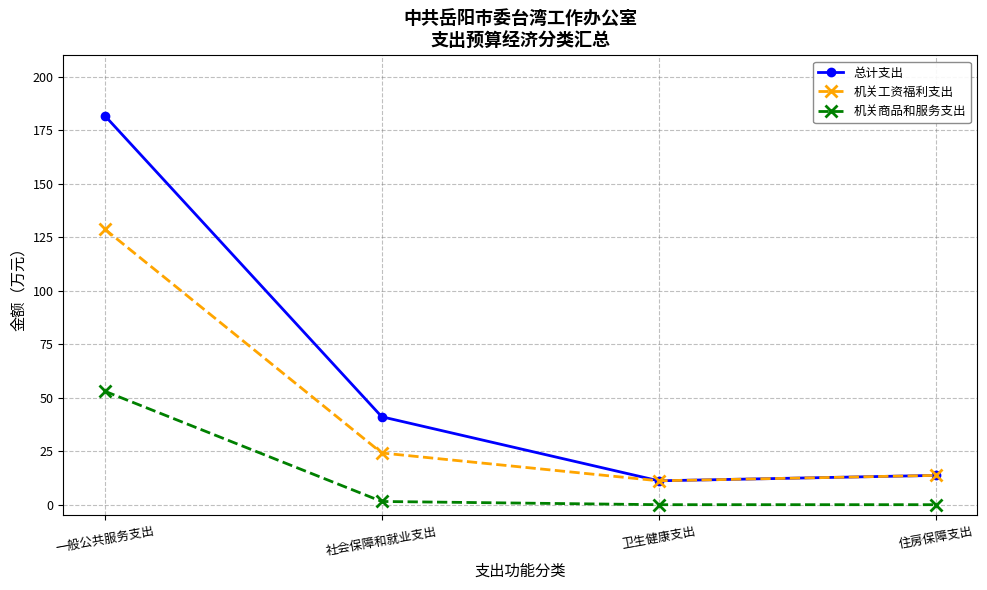

True or false: 机关工资福利支出 has more than 0 interior local peaks.

False